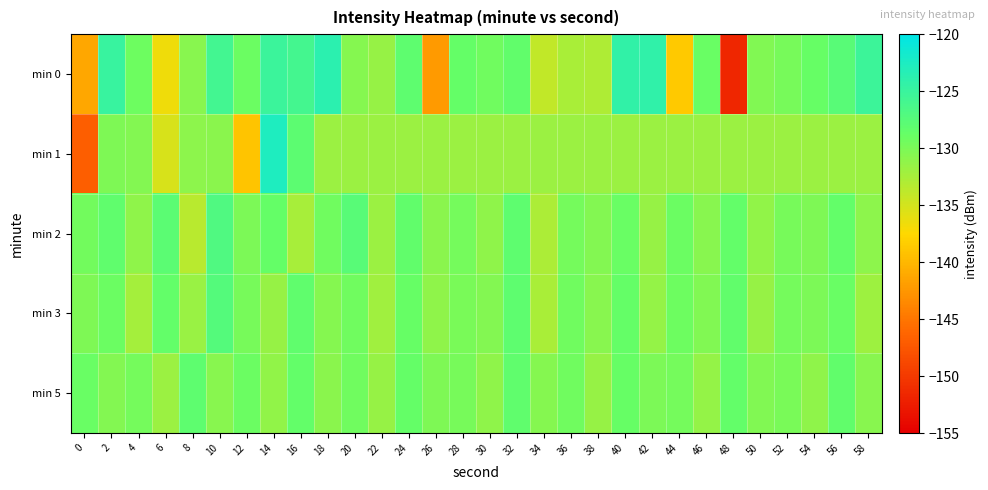

Which series has the widest spread of values?

min 0